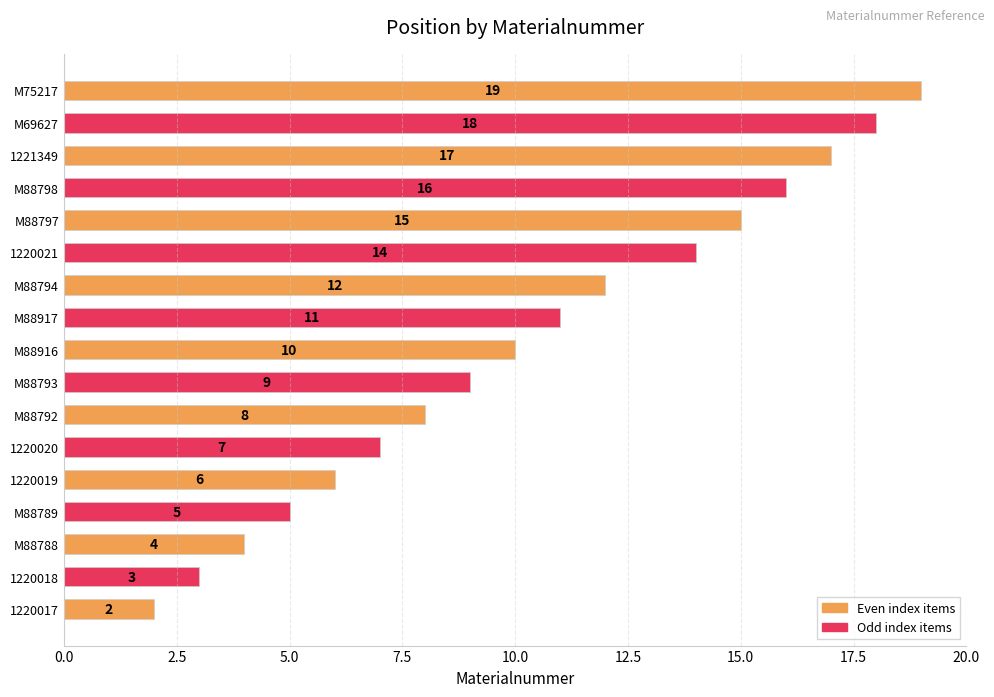

What is the change in value from 1220020 to M88794?

+5